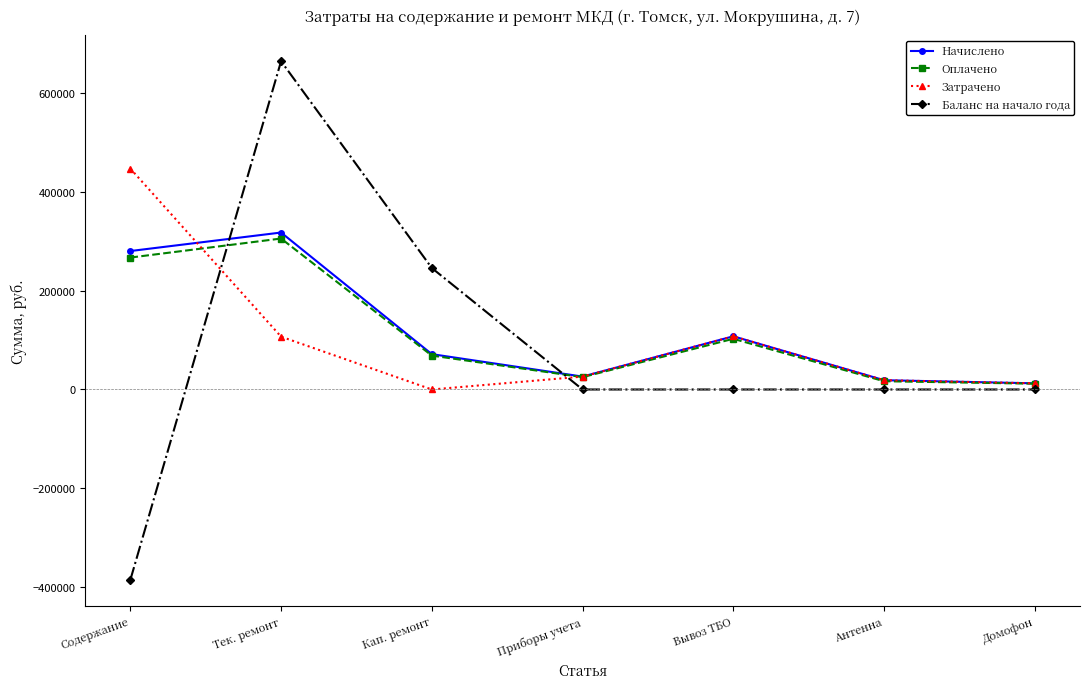

At which label does Оплачено reach its peak?

Тек. ремонт